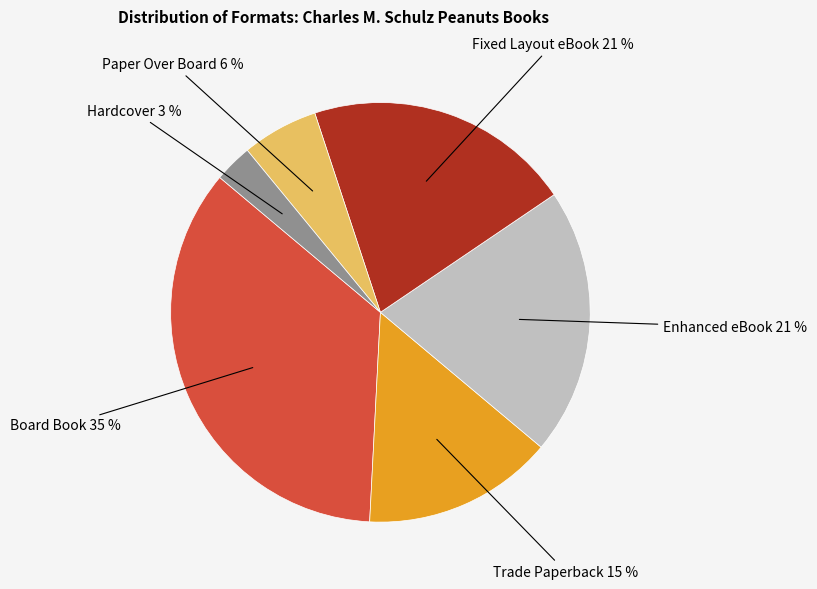

Count the number of slices in the pie.

6